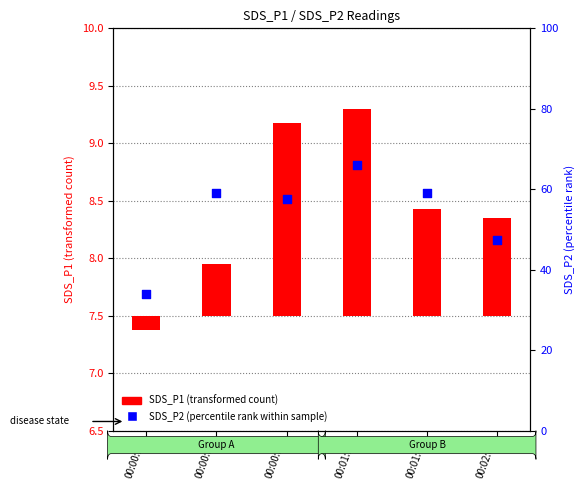

What are all the series names shown in the legend?

SDS_P1 (transformed count), SDS_P2 (percentile rank within sample)